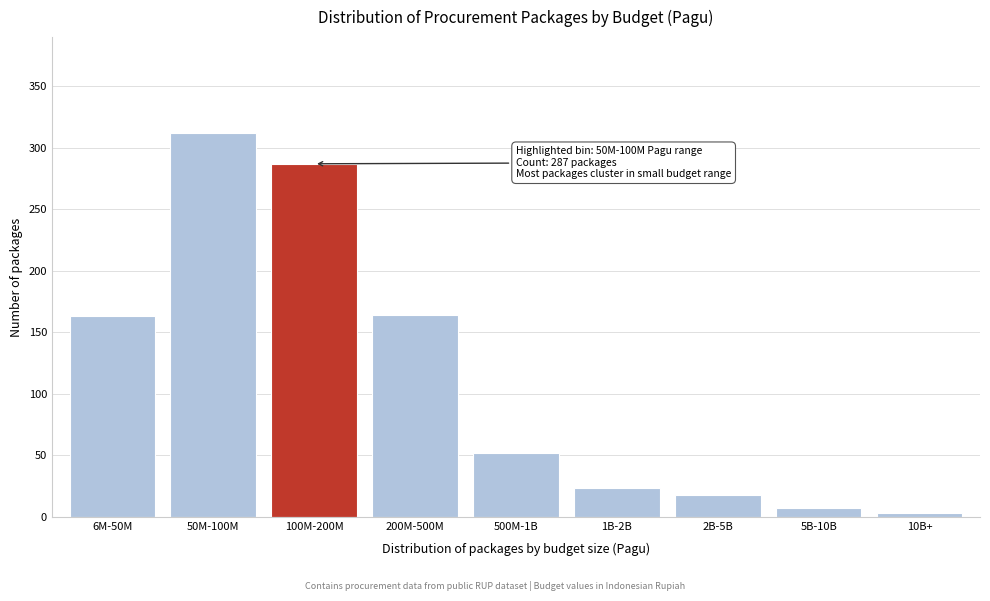

Which label corresponds to the largest value in the chart?

50M-100M